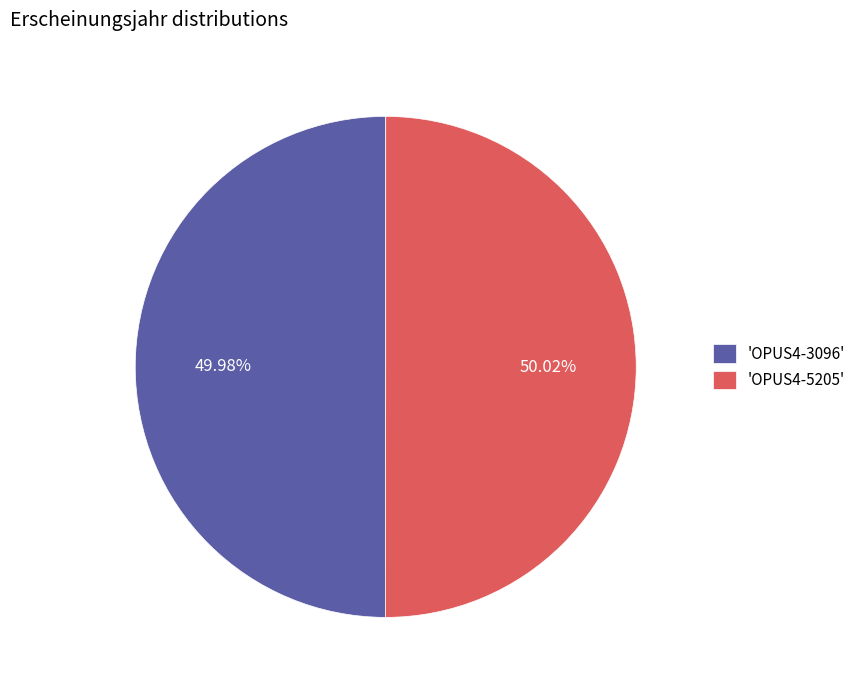

How many slices are in this pie chart?

2